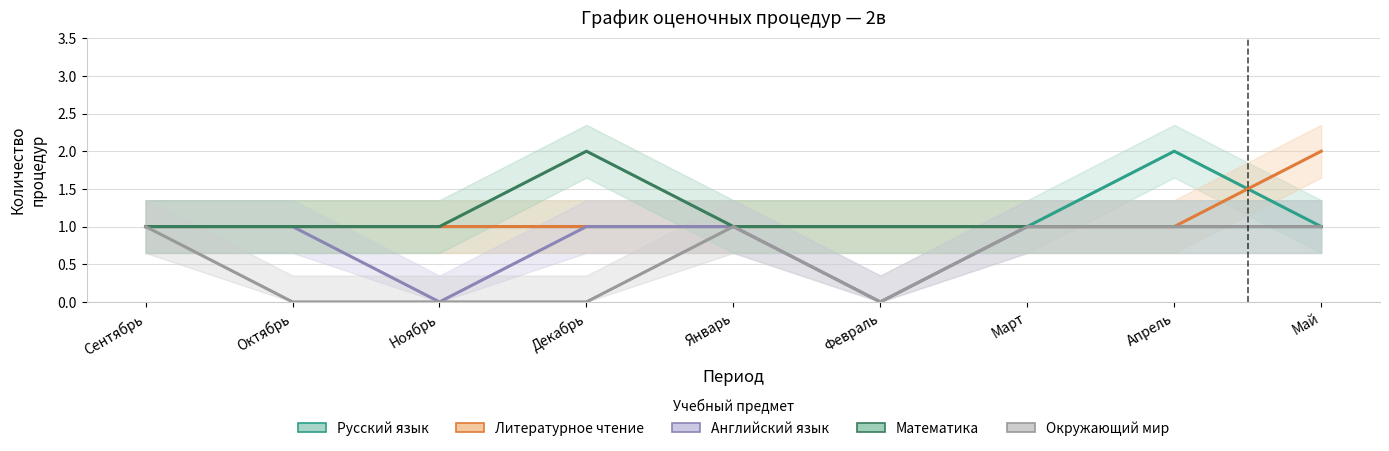

What is the label of the 2nd point from the right?

Апрель